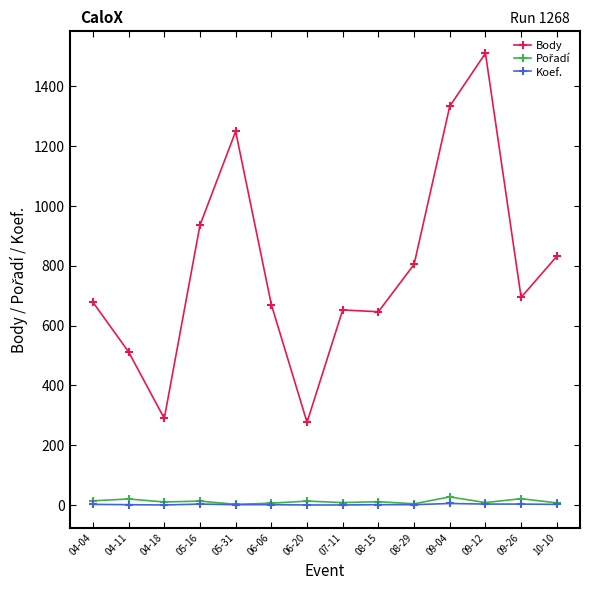

What is the lowest value of the Body series?

277